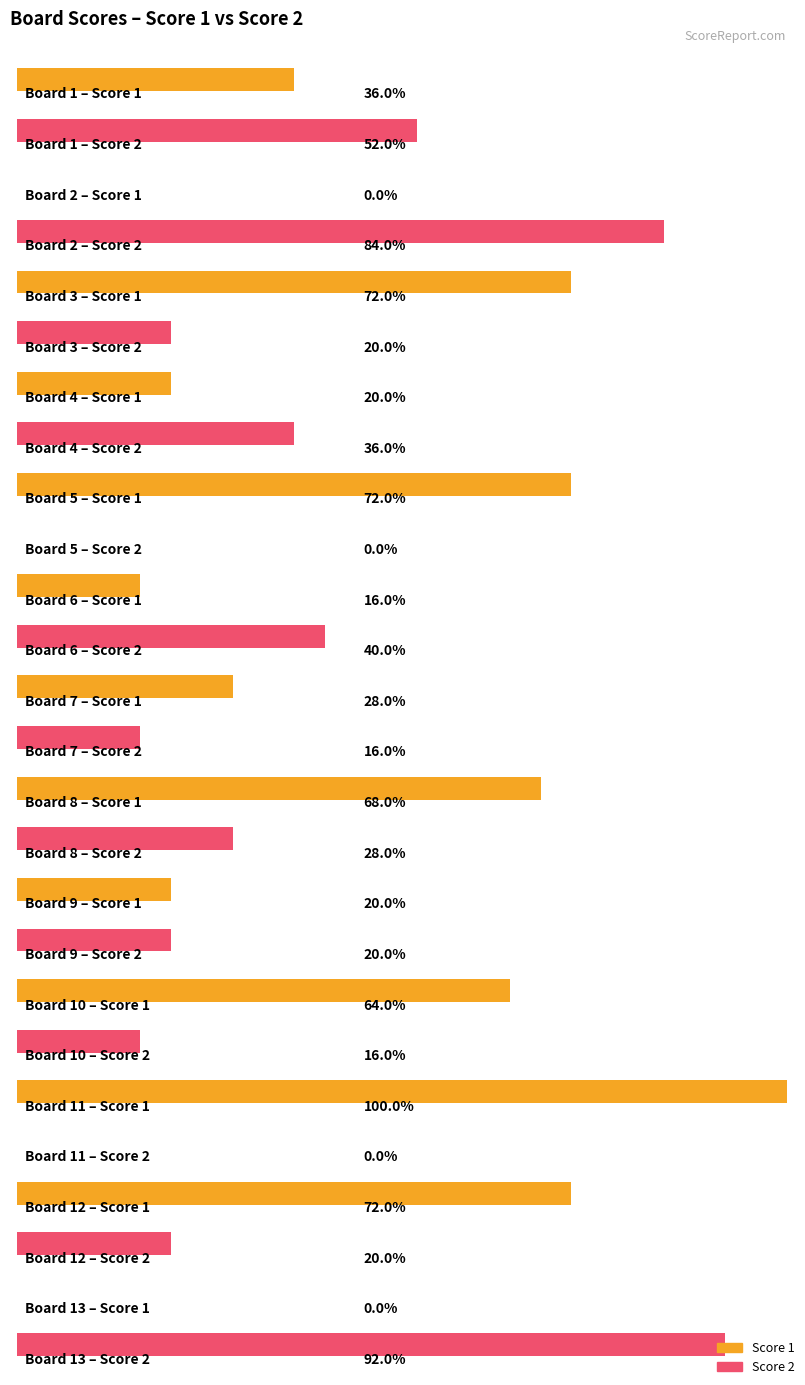

Between 11 and 9, which is larger?

11